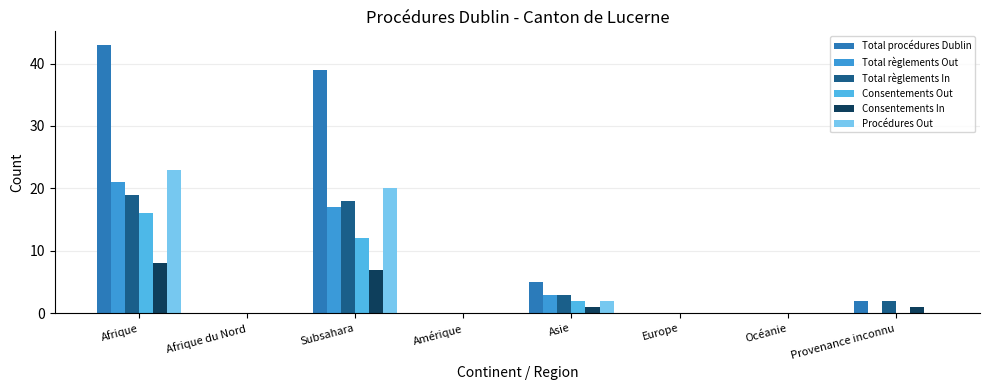

Reading left to right, what are all the values shown in this chart?

Total procédures Dublin: Afrique=43	Afrique du Nord=0	Subsahara=39	Amérique=0	Asie=5	Europe=0	Océanie=0	Provenance inconnu=2
Total règlements Out: Afrique=21	Afrique du Nord=0	Subsahara=17	Amérique=0	Asie=3	Europe=0	Océanie=0	Provenance inconnu=0
Total règlements In: Afrique=19	Afrique du Nord=0	Subsahara=18	Amérique=0	Asie=3	Europe=0	Océanie=0	Provenance inconnu=2
Consentements Out: Afrique=16	Afrique du Nord=0	Subsahara=12	Amérique=0	Asie=2	Europe=0	Océanie=0	Provenance inconnu=0
Consentements In: Afrique=8	Afrique du Nord=0	Subsahara=7	Amérique=0	Asie=1	Europe=0	Océanie=0	Provenance inconnu=1
Procédures Out: Afrique=23	Afrique du Nord=0	Subsahara=20	Amérique=0	Asie=2	Europe=0	Océanie=0	Provenance inconnu=0